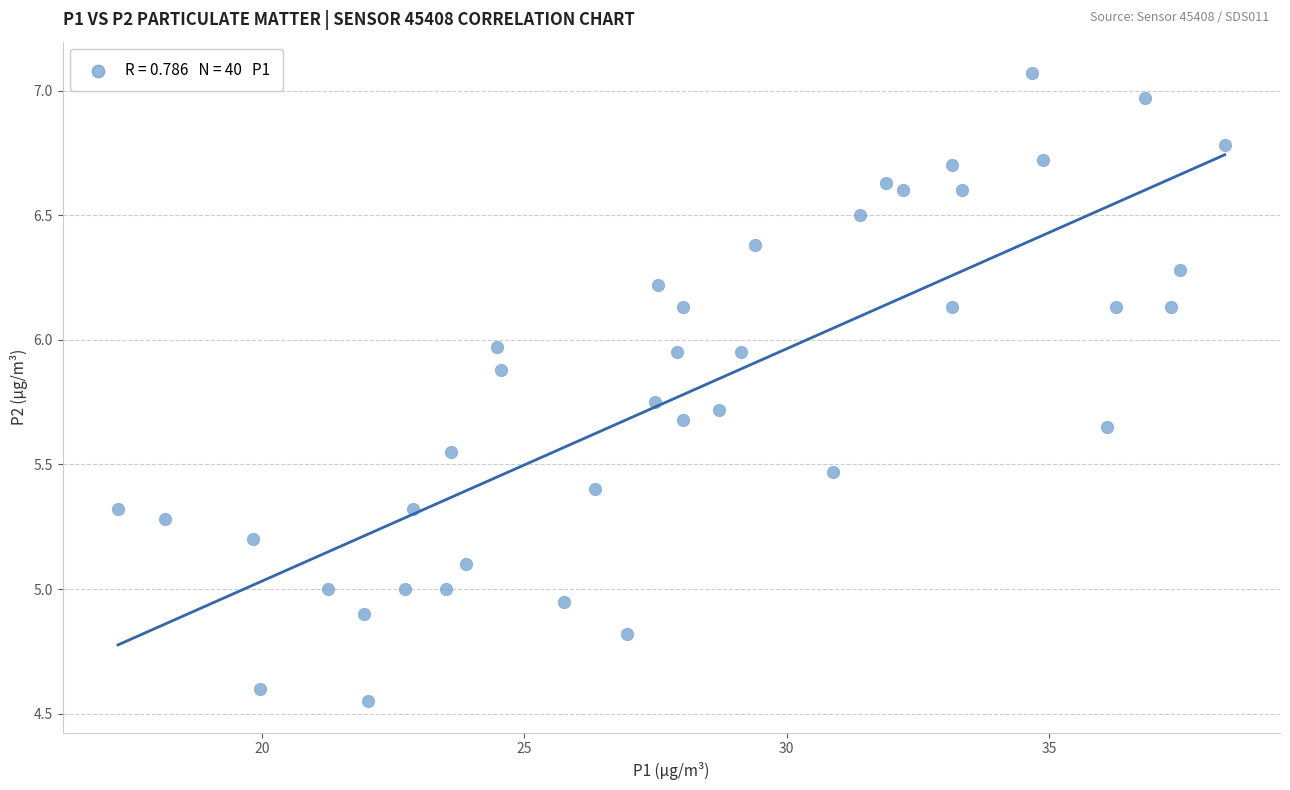

What is the range of X values (max minus min)?

21.1